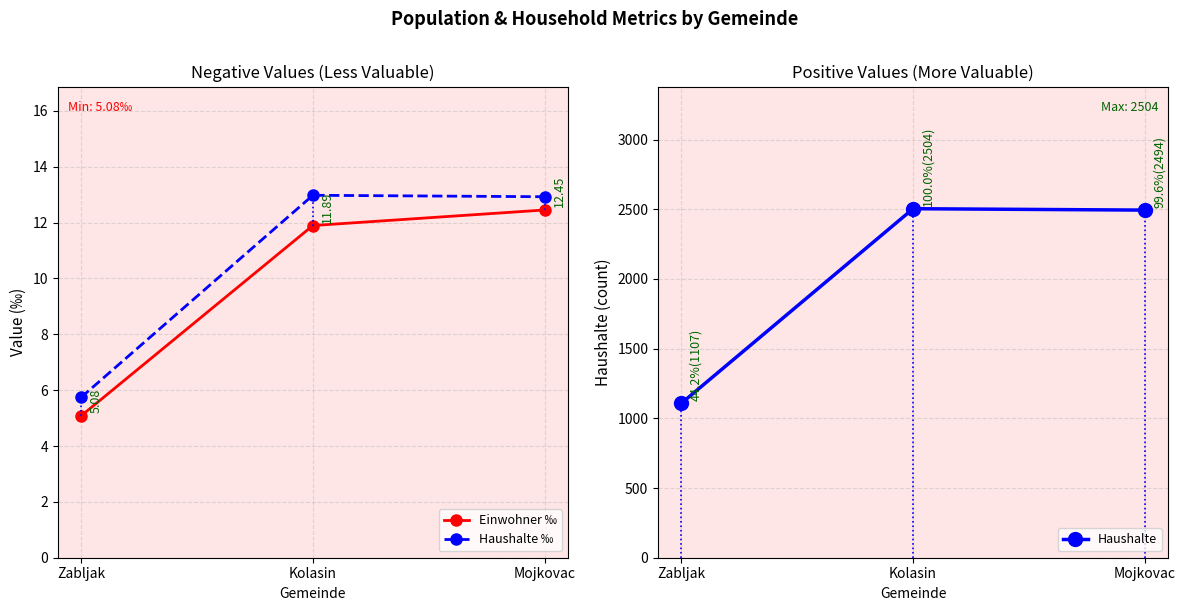

At how many categories does at least one series exceed 383?

3